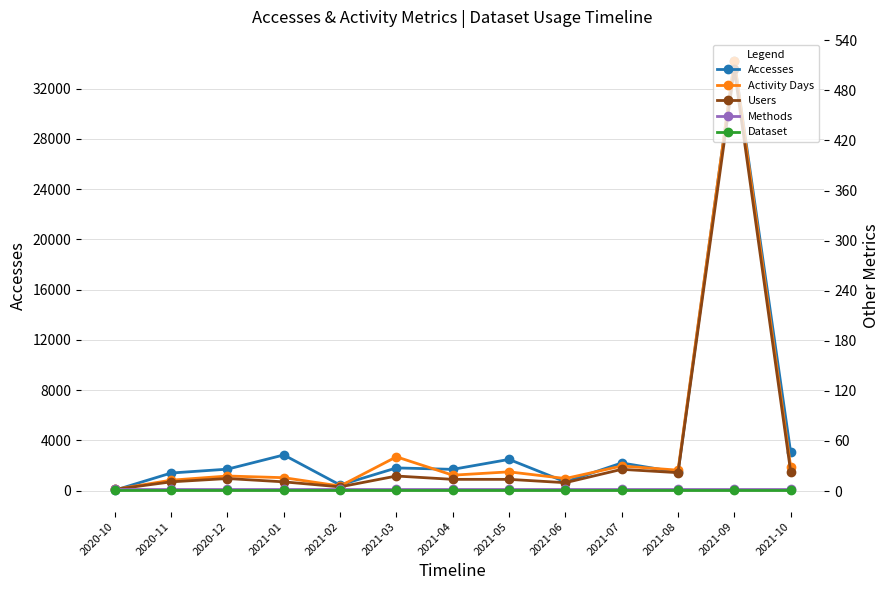

What is the difference between the highest and lowest values at 2021-08?

1460